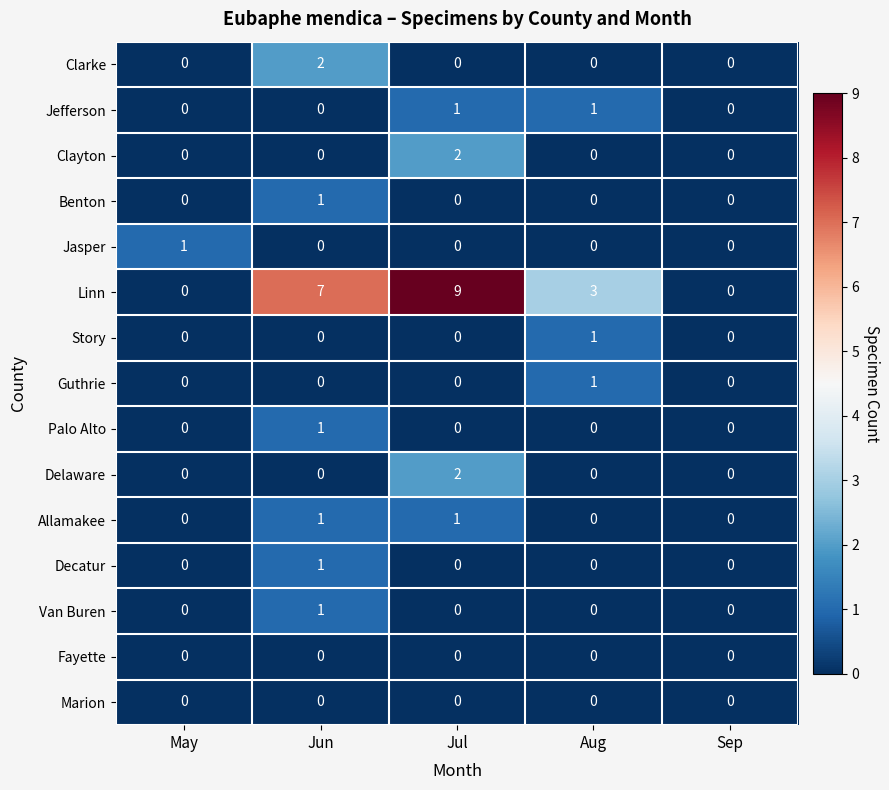

How many data points in Delaware are above 0?

1